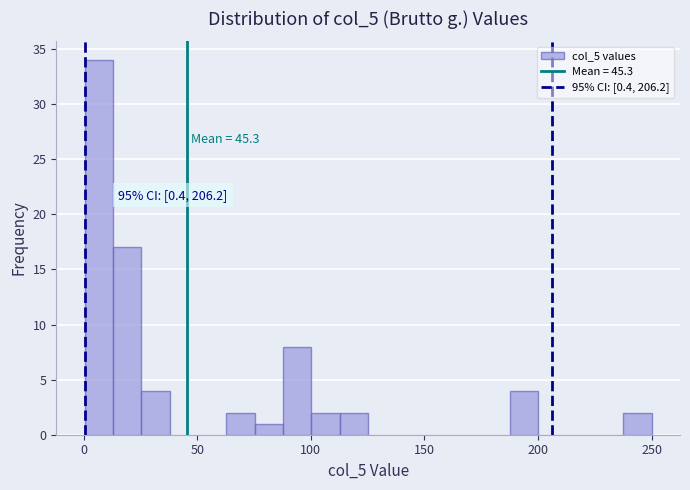

Read against the x-axis, roughly where is the centre of the tallest bar?

5